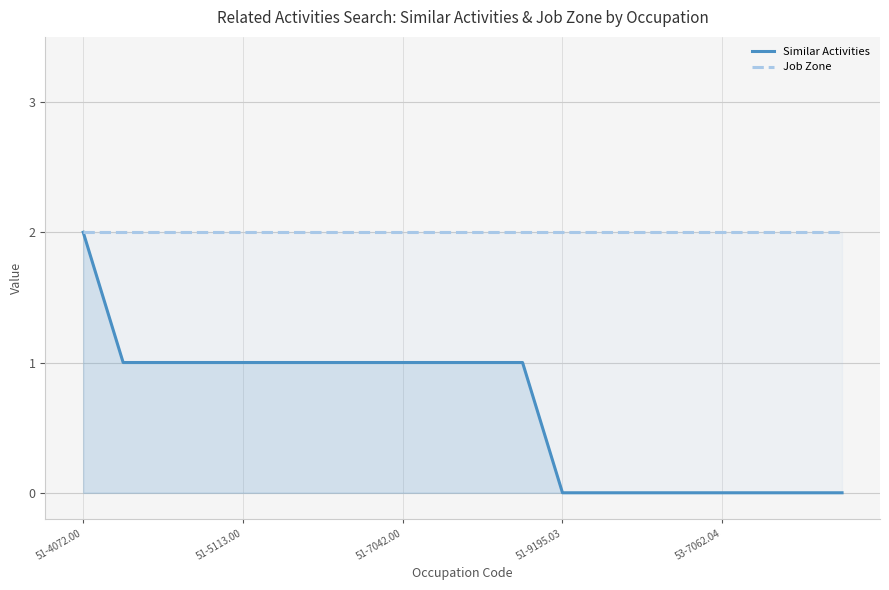

At how many categories does at least one series exceed 1?

20